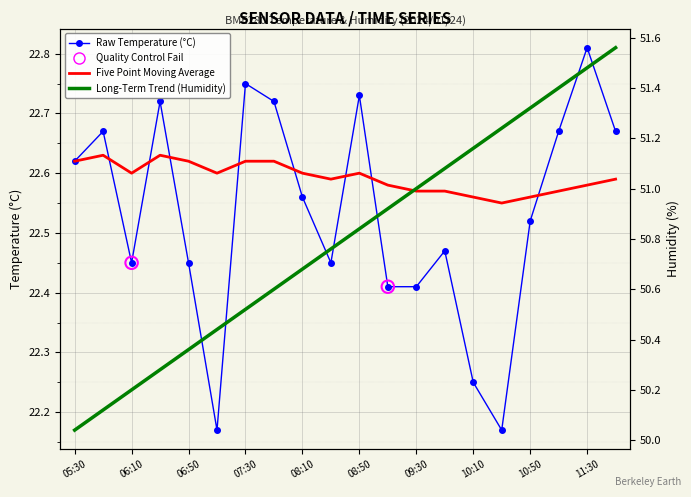

Is the value of Five Year Moving Average at 10:10 greater than the value of Long-Term Trend at 10:30?

No